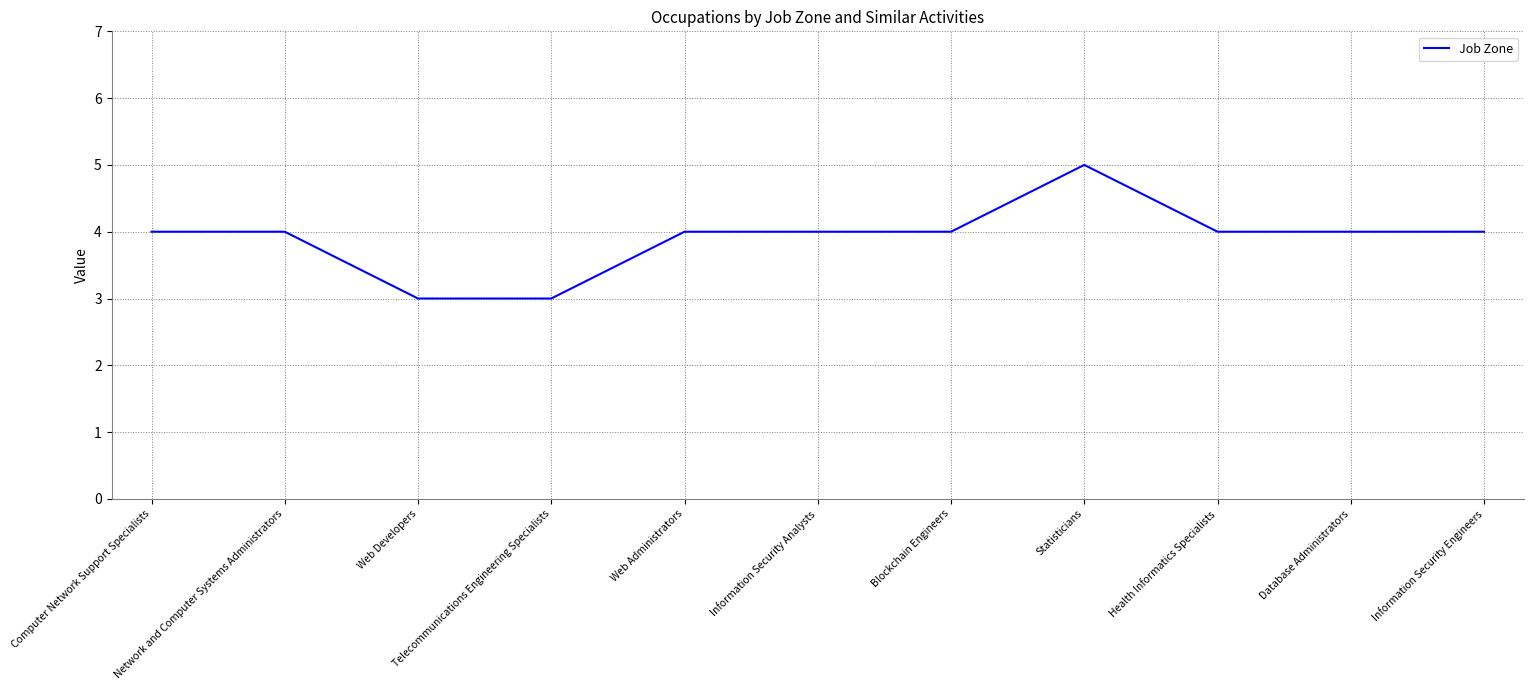

Count the values in the range 4 to 5.

9